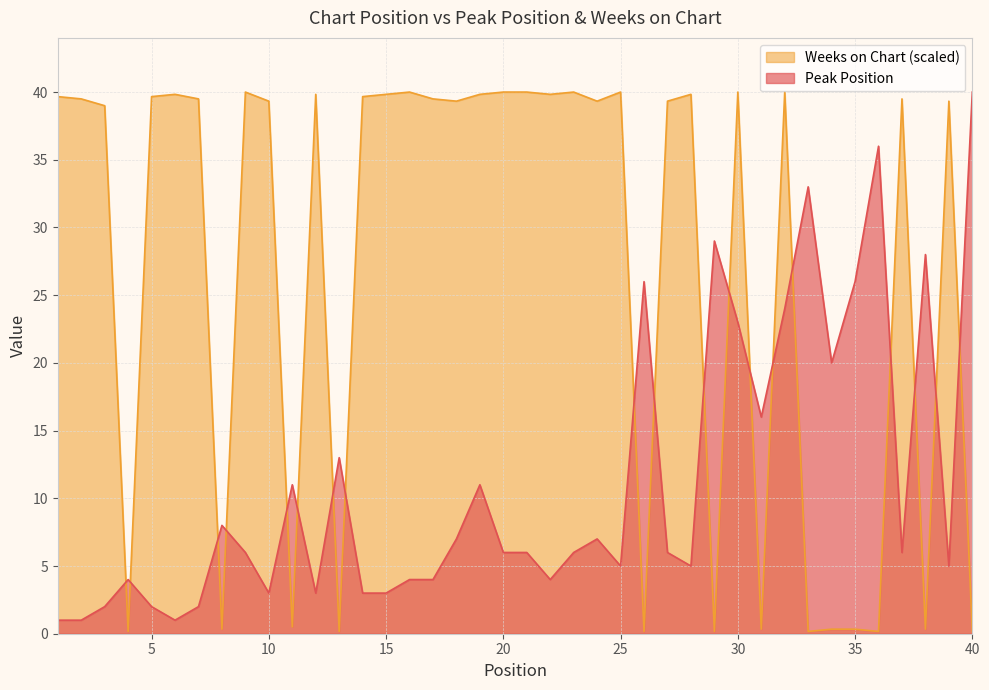

How many interior local peaks does the Peak Position series have?

11